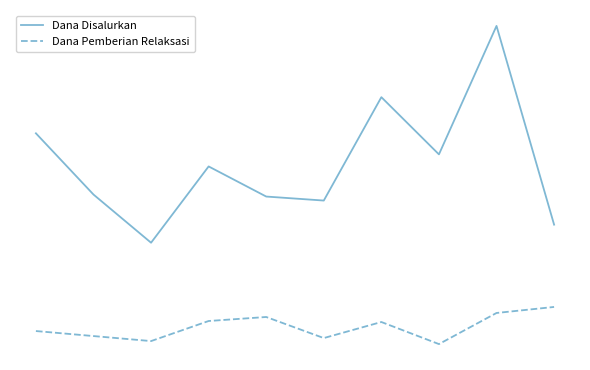

Where does the Dana Pemberian Relaksasi series first go above 6300000?

3